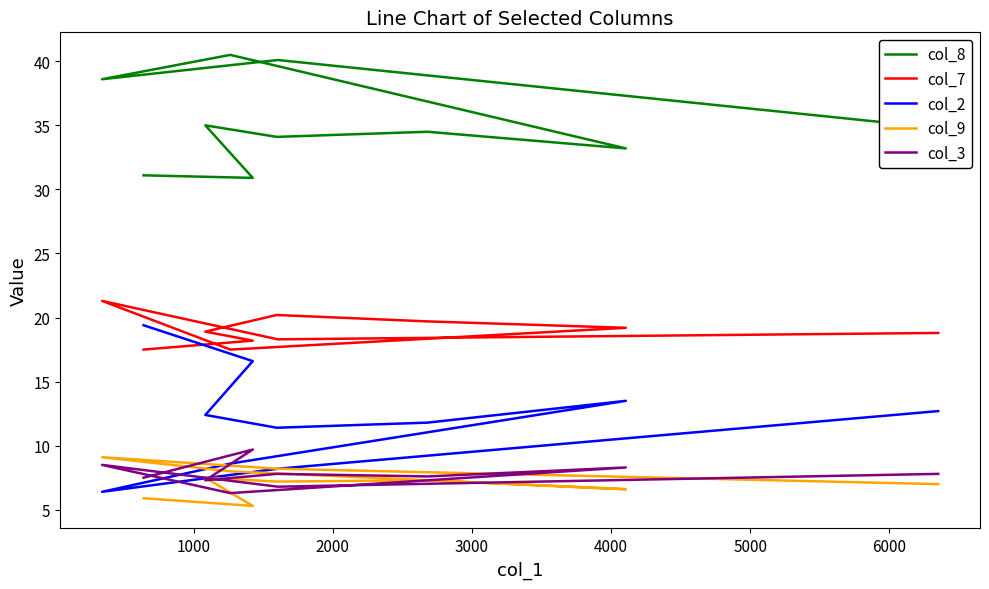

At how many categories does at least one series exceed 37?

3